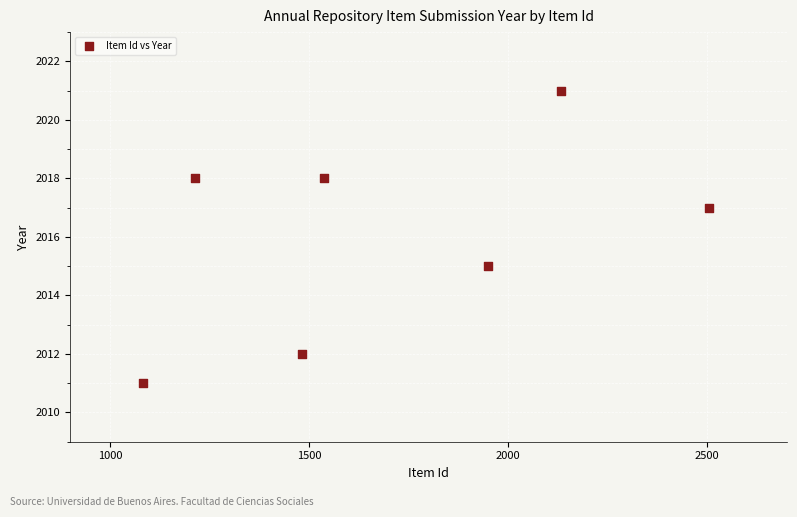

What is the range of X values (max minus min)?

1422